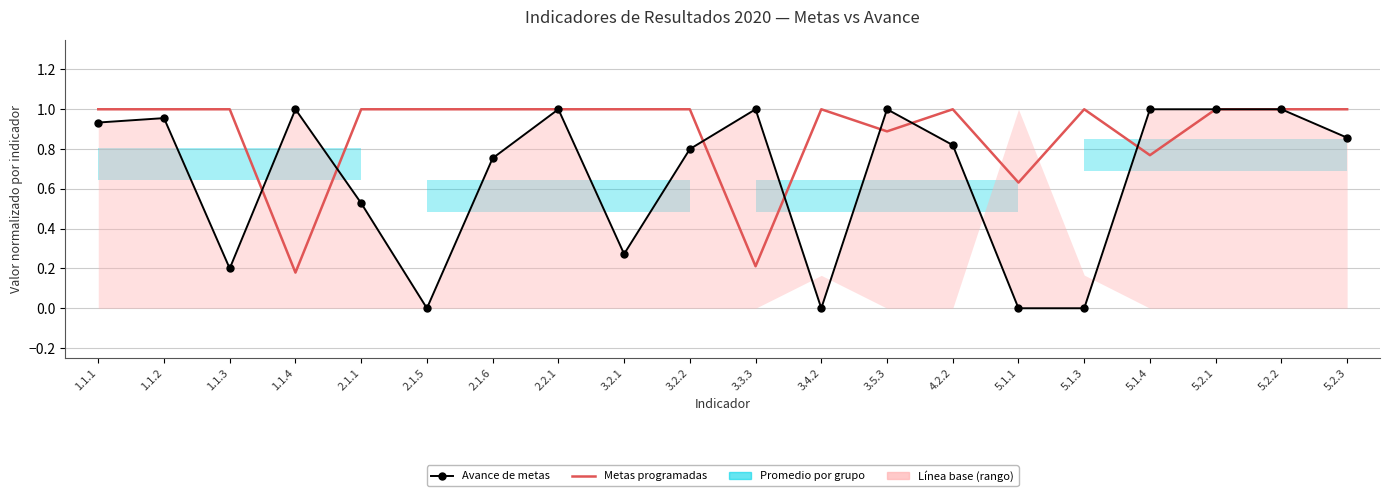

How many categories are shown in the chart?

20